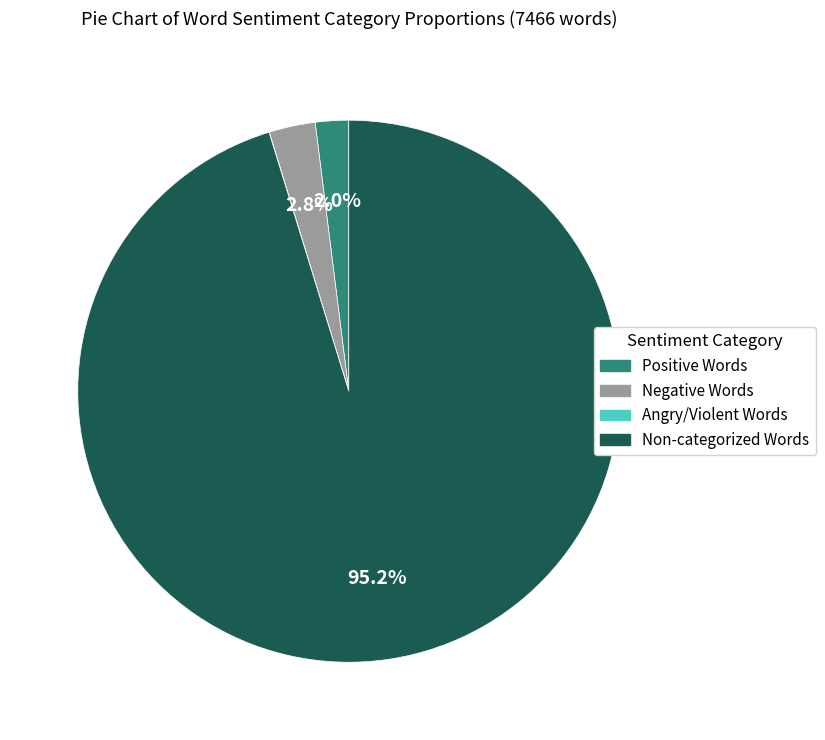

To the nearest percent, what is the difference between the largest and smallest slice percentages?

95%